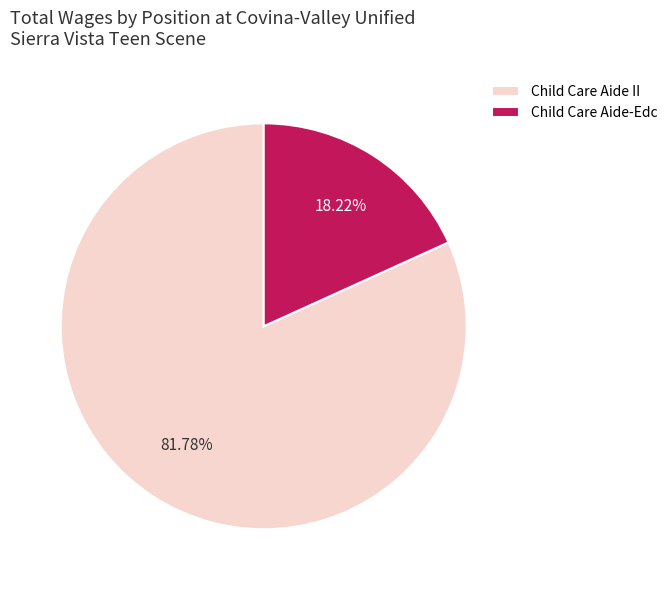

To the nearest percent, what is the difference between the largest and smallest slice percentages?

64%